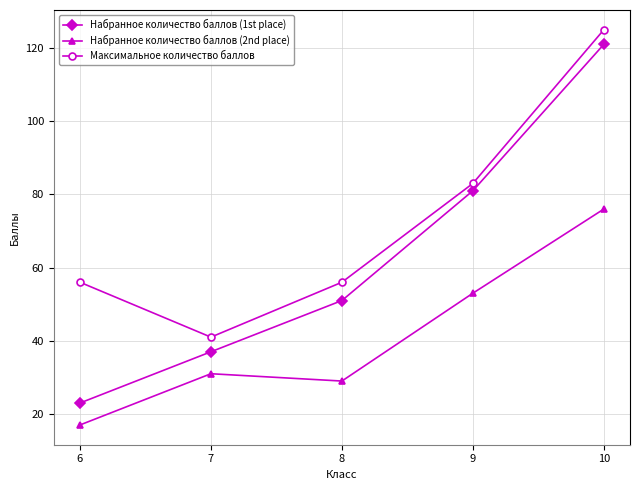

Rank the categories by Набранное количество баллов (2nd place) value from highest to lowest.

10, 9, 7, 8, 6